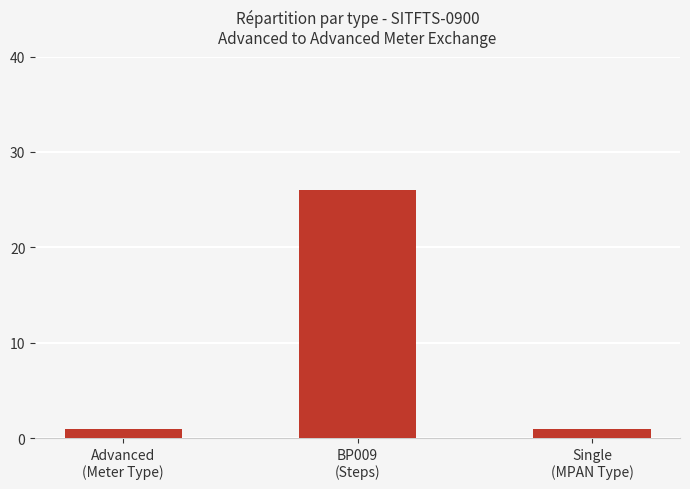

What position from the right is BP009
(Steps)?

2